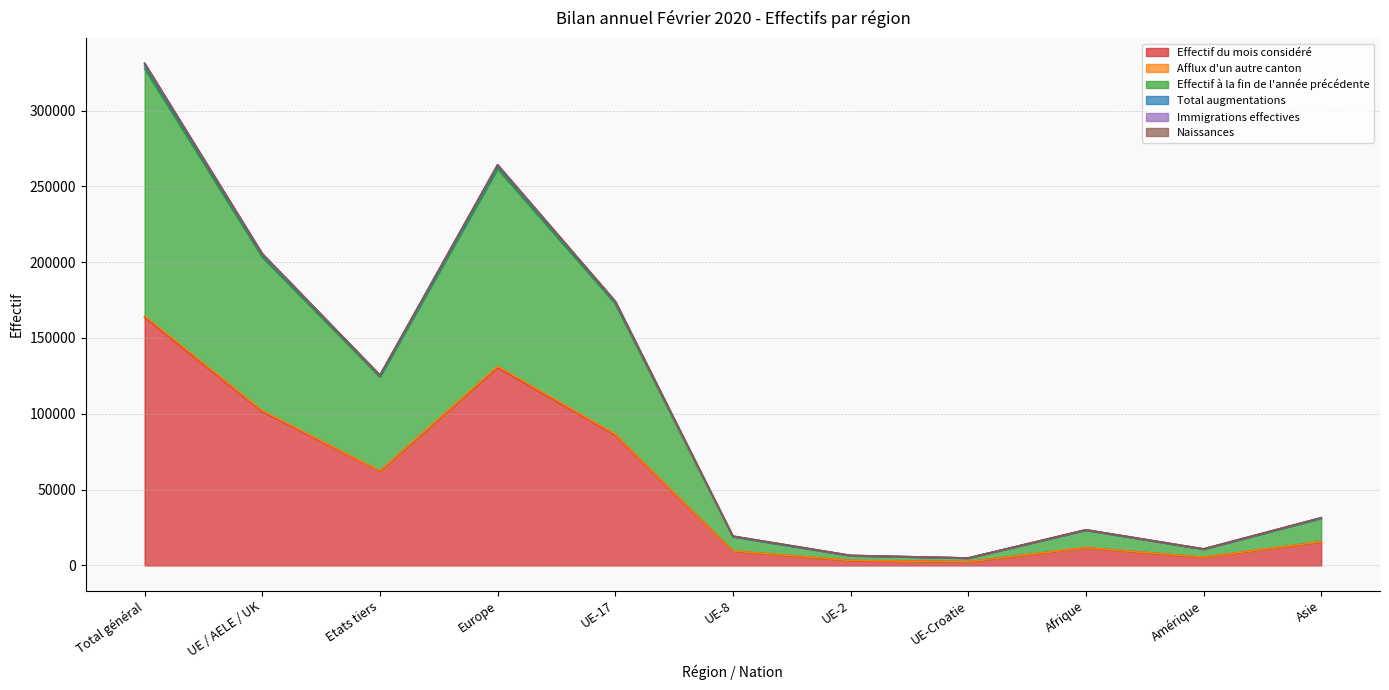

True or false: Naissances has a value of 6827 at Amérique.

False